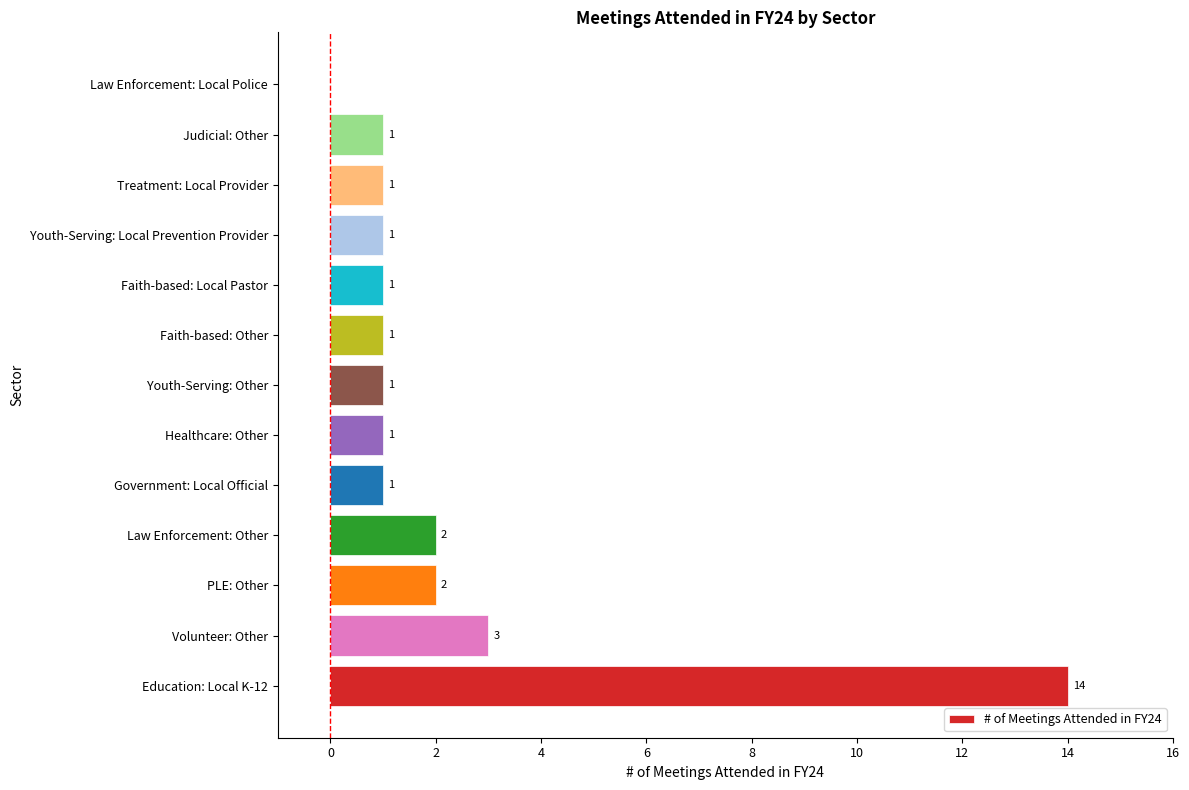

Reading top to bottom, what are all the values shown in this chart?

Law Enforcement: Local Police=0	Judicial: Other=1	Treatment: Local Provider=1	Youth-Serving: Local Prevention Provider=1	Faith-based: Local Pastor=1	Faith-based: Other=1	Youth-Serving: Other=1	Healthcare: Other=1	Government: Local Official=1	Law Enforcement: Other=2	PLE: Other=2	Volunteer: Other=3	Education: Local K-12=14